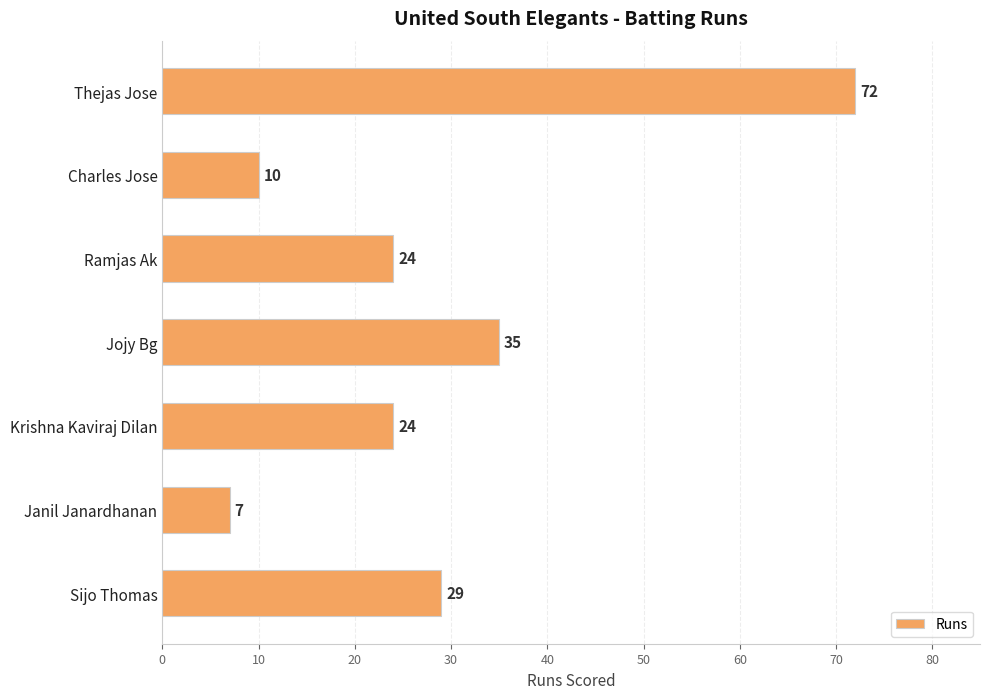

Reading top to bottom, what are all the values shown in this chart?

Thejas Jose=72	Charles Jose=10	Ramjas Ak=24	Jojy Bg=35	Krishna Kaviraj Dilan=24	Janil Janardhanan=7	Sijo Thomas=29